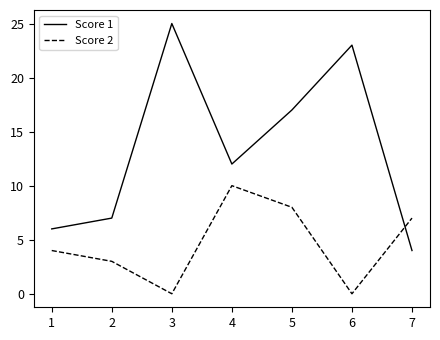

Which category has the highest value across all series?

3